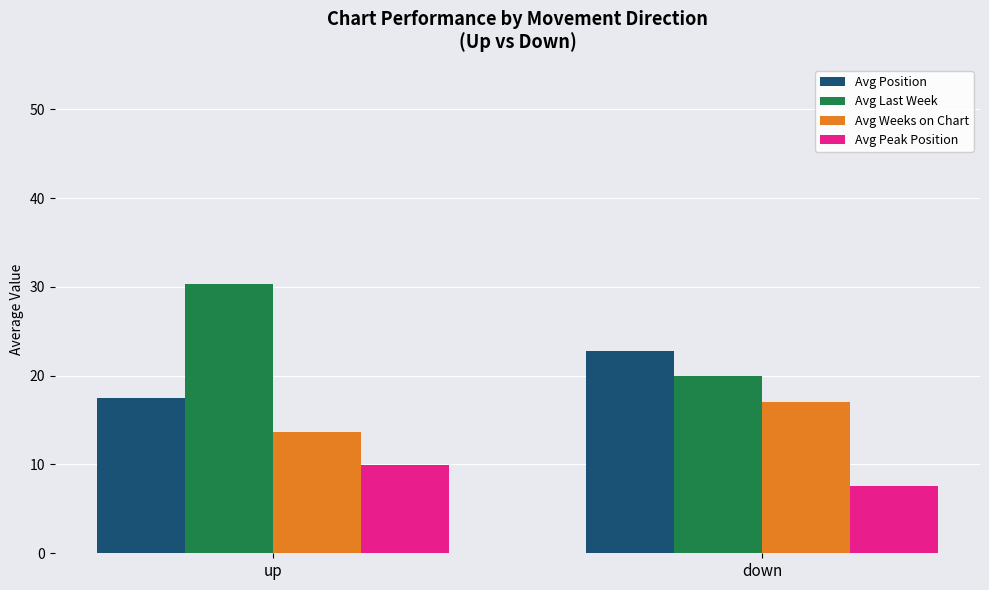

What position from the left is down?

2